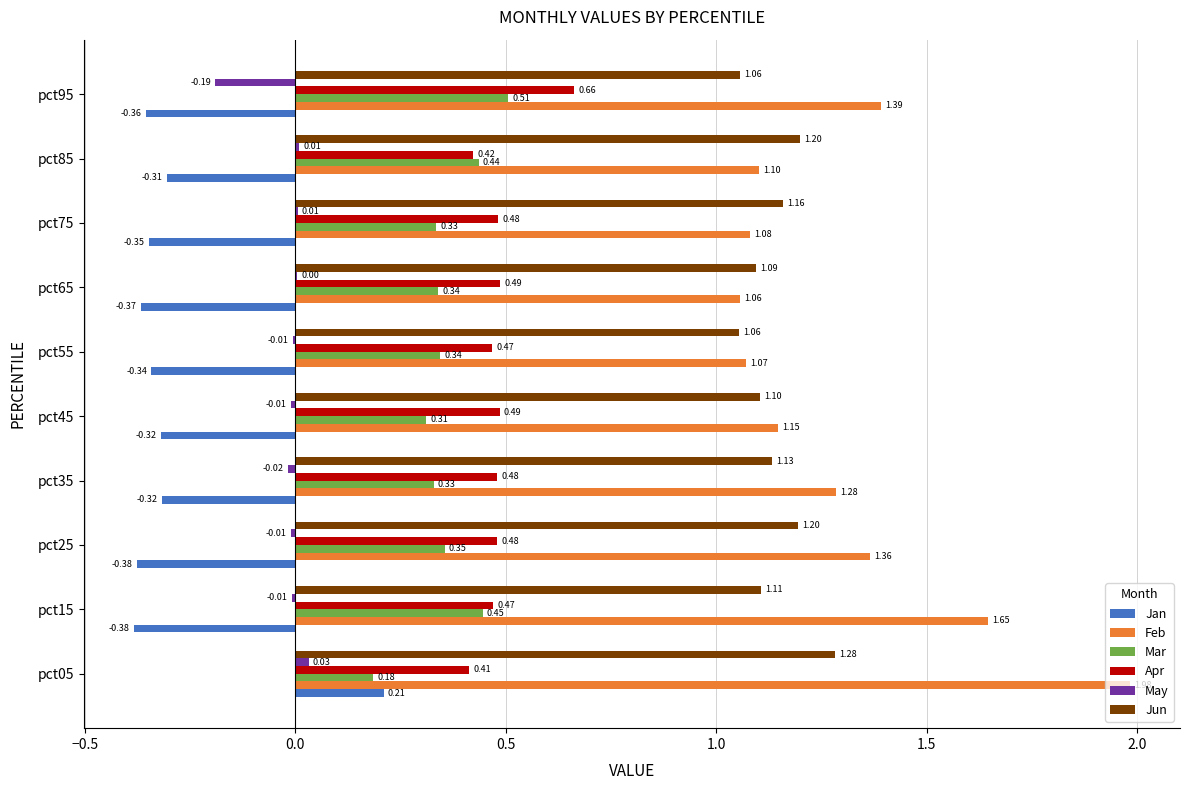

What is the sum of the Jun values at pct75 and pct25?

2.4